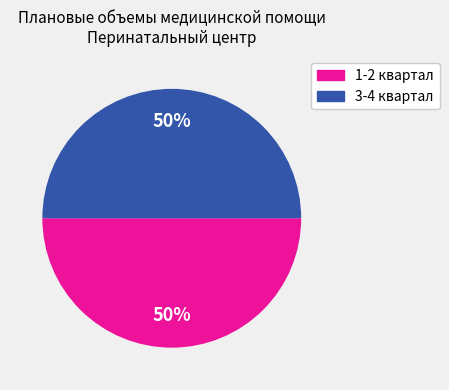

How many segments does this pie chart have?

2